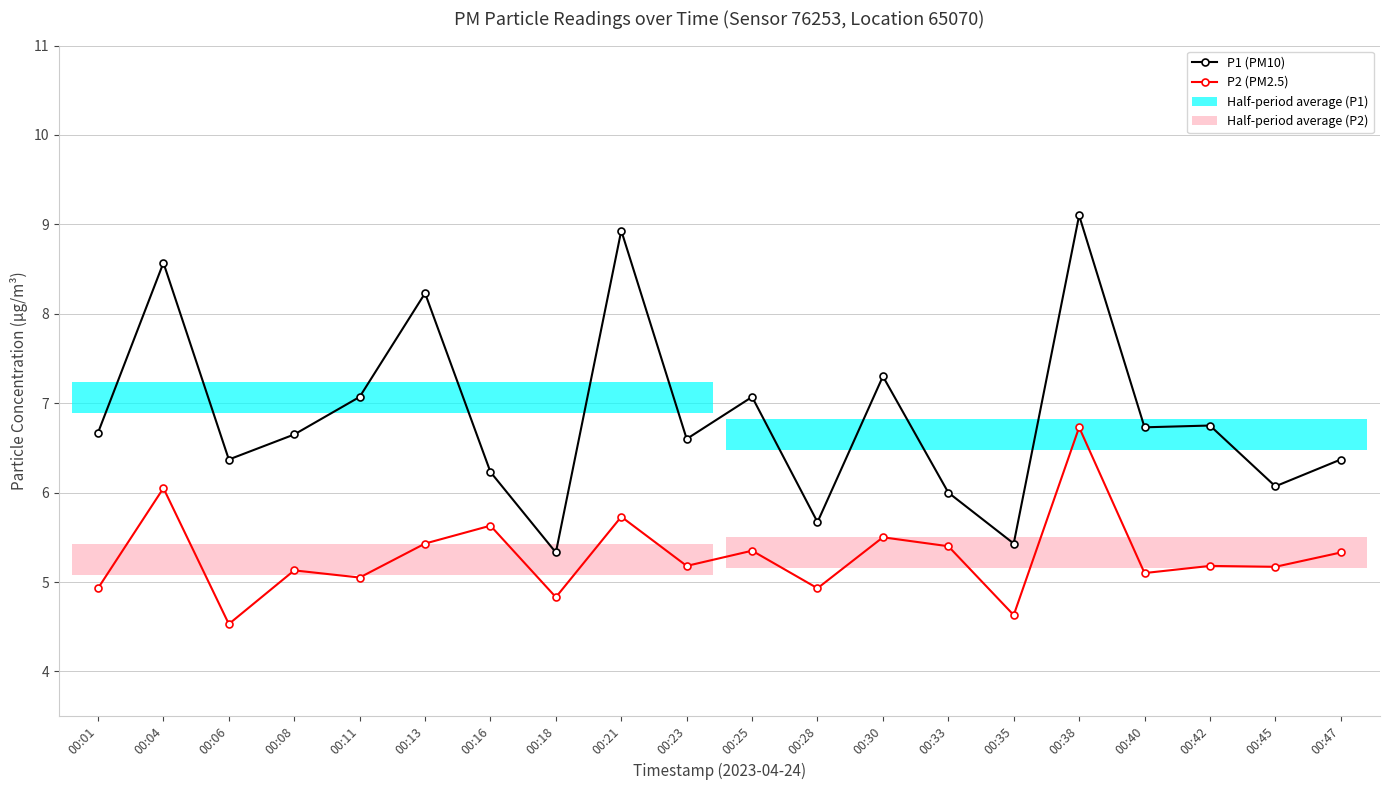

Reading left to right, transcribe all the data shown in this chart.

P1 (PM10): 6.7	8.6	6.4	6.7	7.1	8.2	6.2	5.3	8.9	6.6	7.1	5.7	7.3	6.0	5.4	9.1	6.7	6.8	6.1	6.4
P2 (PM2.5): 4.9	6.0	4.5	5.1	5.0	5.4	5.6	4.8	5.7	5.2	5.3	4.9	5.5	5.4	4.6	6.7	5.1	5.2	5.2	5.3